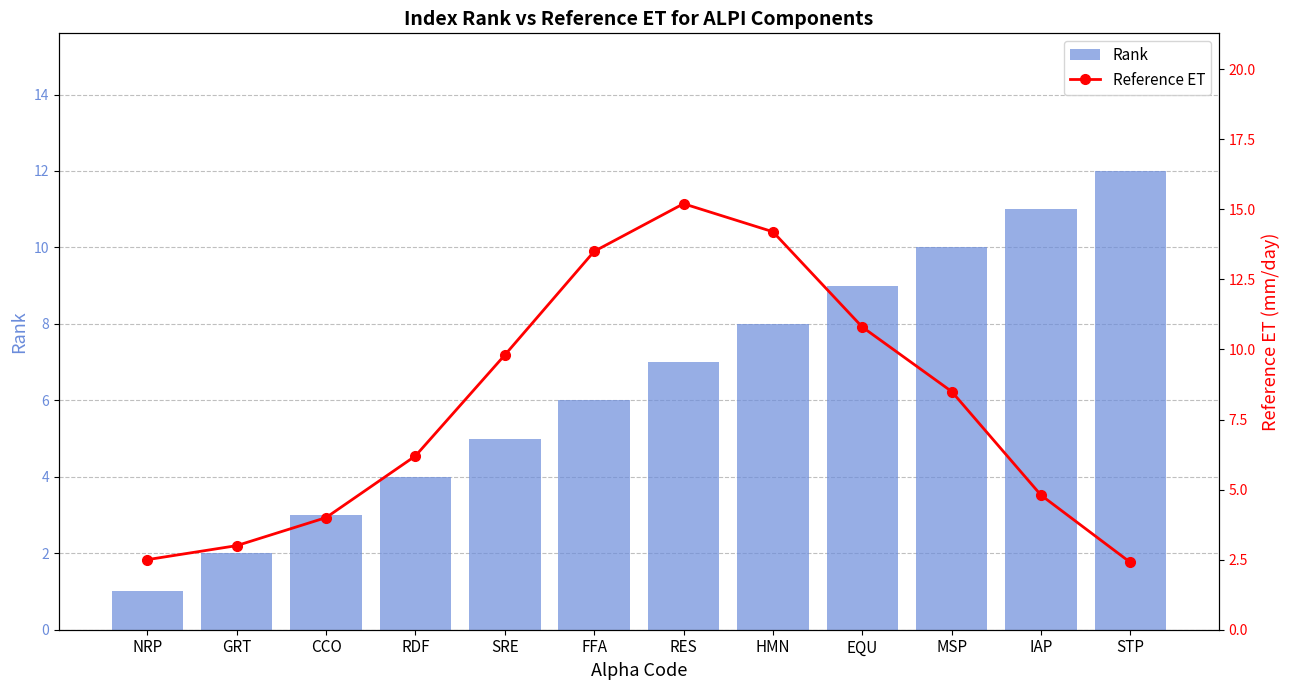

Reading left to right, transcribe all the data shown in this chart.

Rank: 1.0	2.0	3.0	4.0	5.0	6.0	7.0	8.0	9.0	10.0	11.0	12.0
Reference ET: 2.5	3.0	4.0	6.2	9.8	13.5	15.2	14.2	10.8	8.5	4.8	2.4